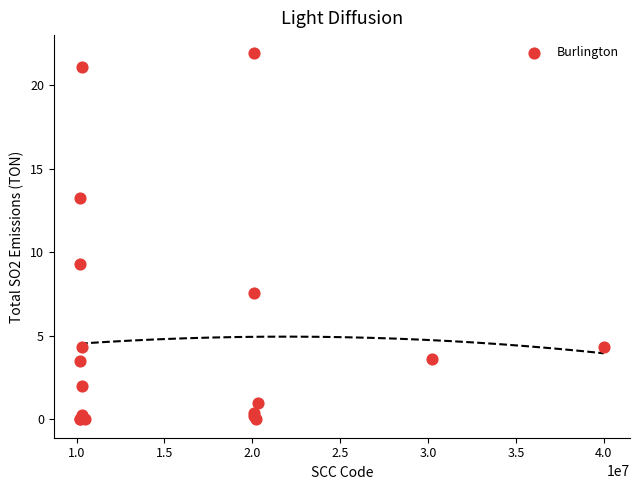

What Y value in the scatter plot is closest to 10?

9.3